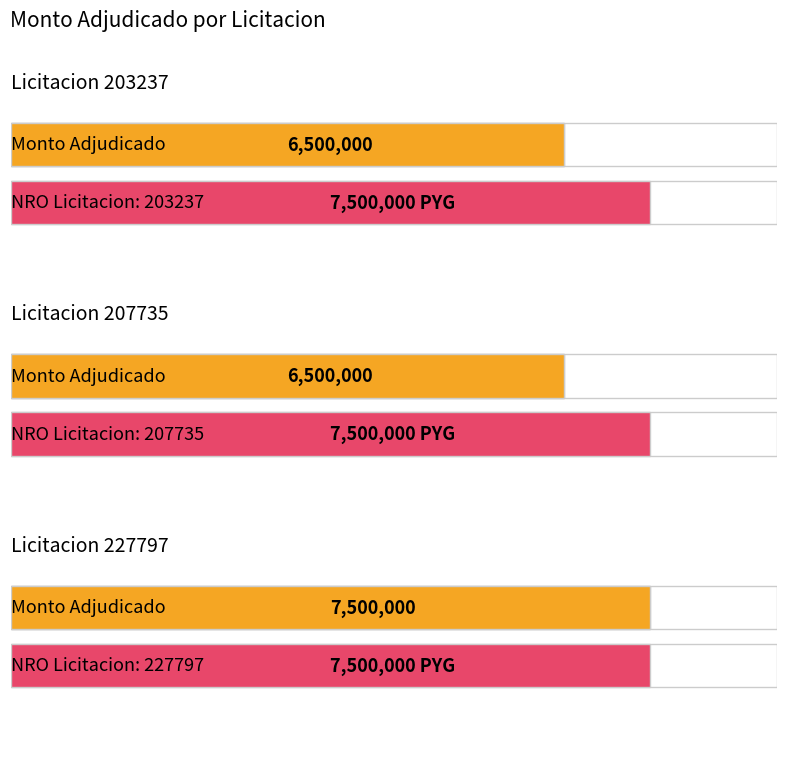

Rank the categories by value from highest to lowest.

227797, 203237, 207735